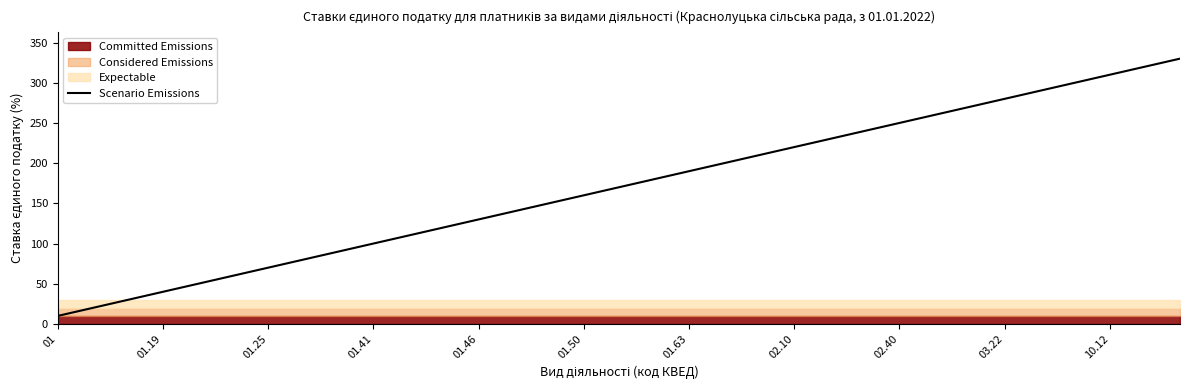

What is the smallest value displayed?

10